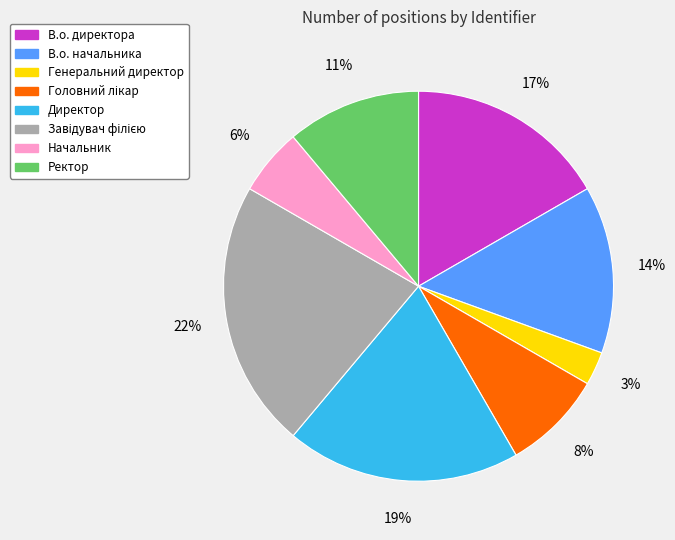

Between В.о. директора and Начальник, which is larger?

В.о. директора